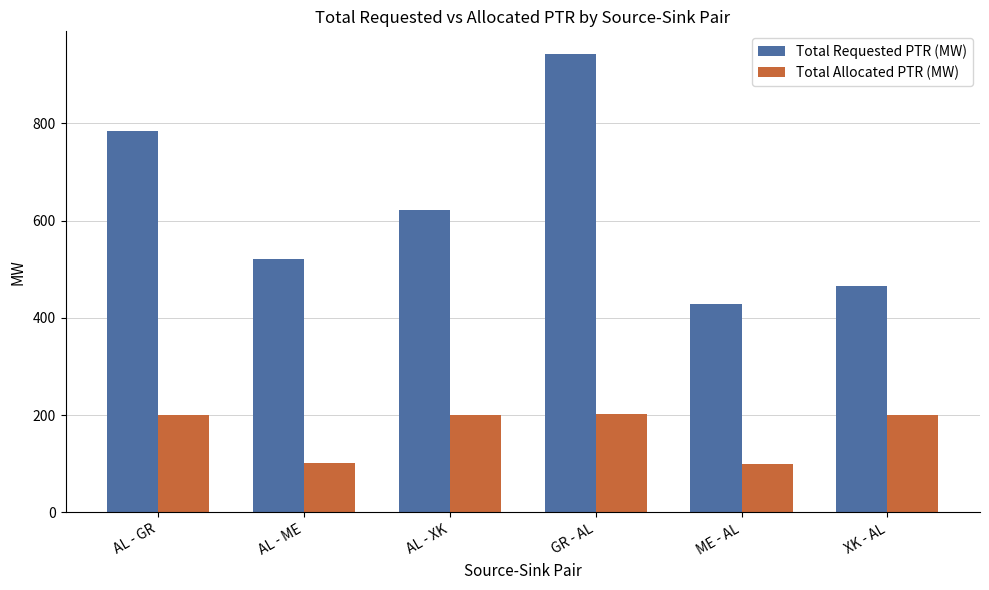

Which series has the largest range (max minus min)?

Total Requested PTR (MW)